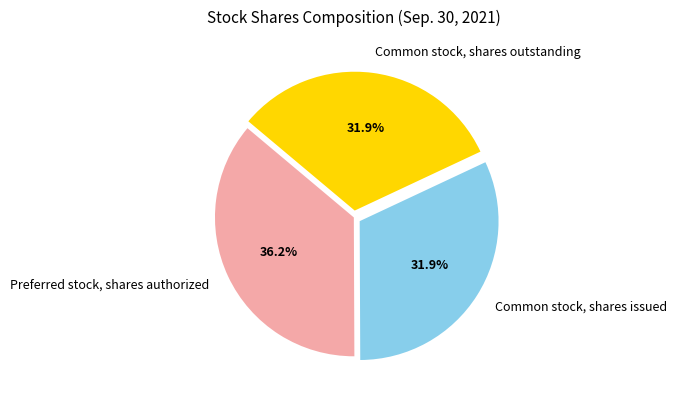

Which has a higher value, Preferred stock, shares authorized or Common stock, shares issued?

Preferred stock, shares authorized